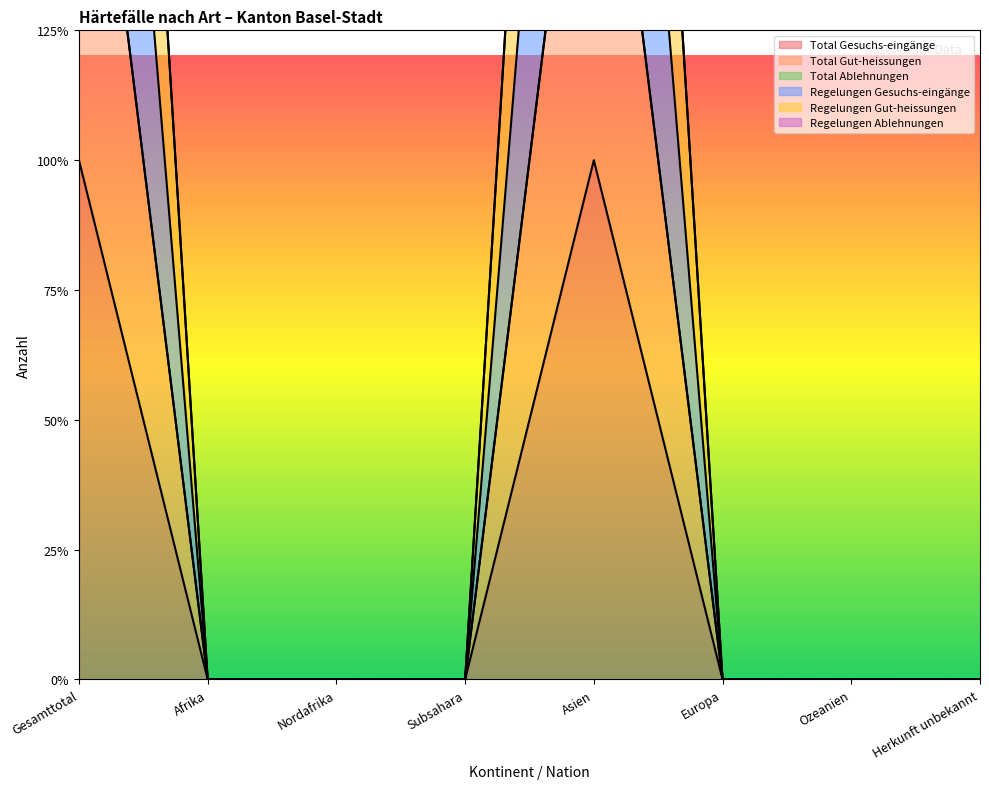

True or false: Total Gesuchs-eingänge and Regelungen Gesuchs-eingänge cross at least once.

False